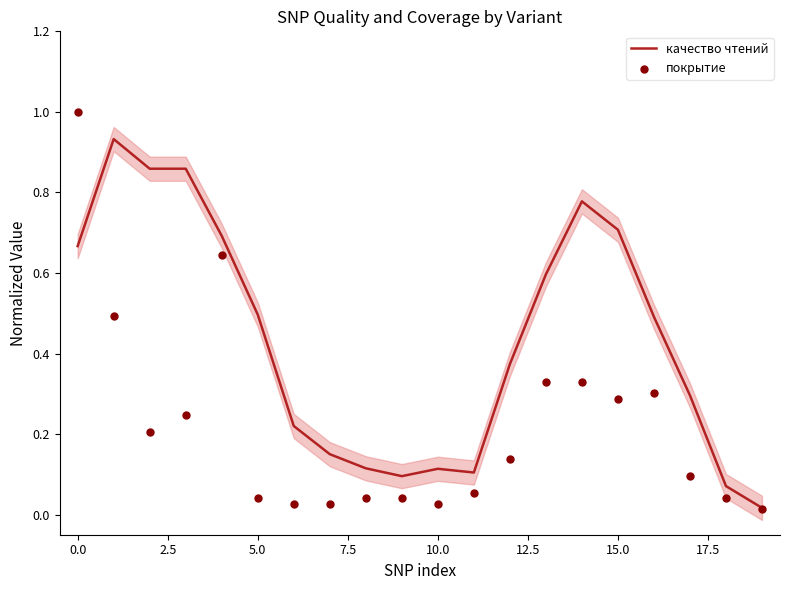

At how many categories does at least one series exceed 0?

20